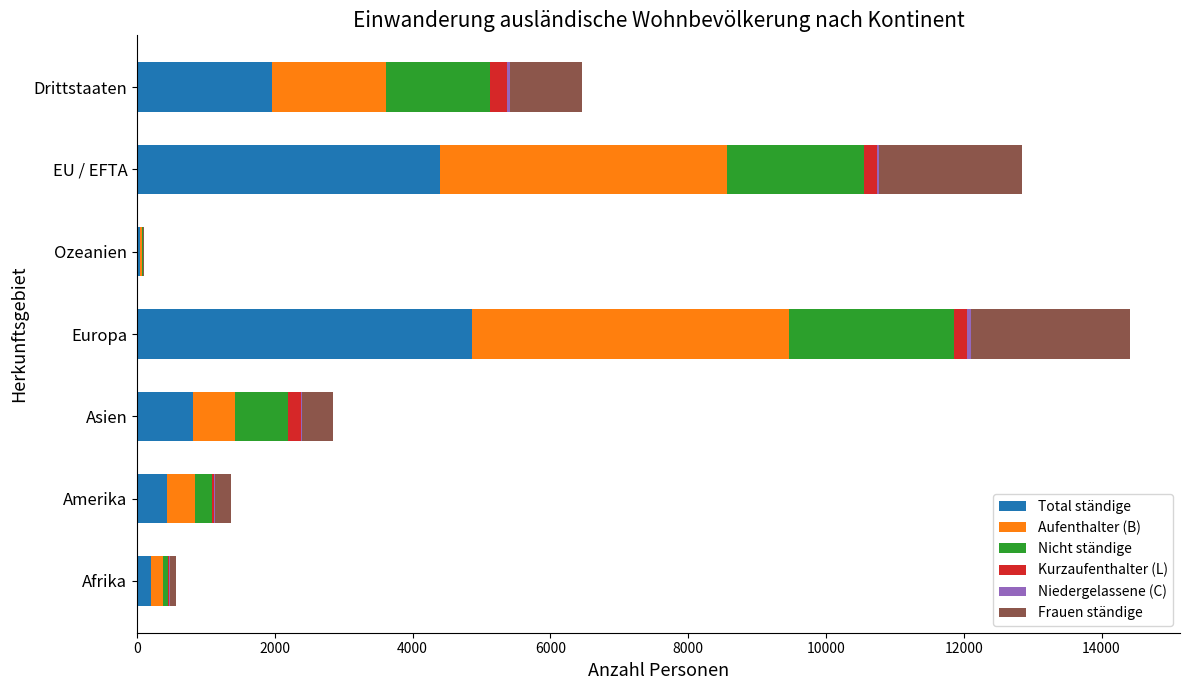

Which category has the highest value in the Total ständige series?

Europa